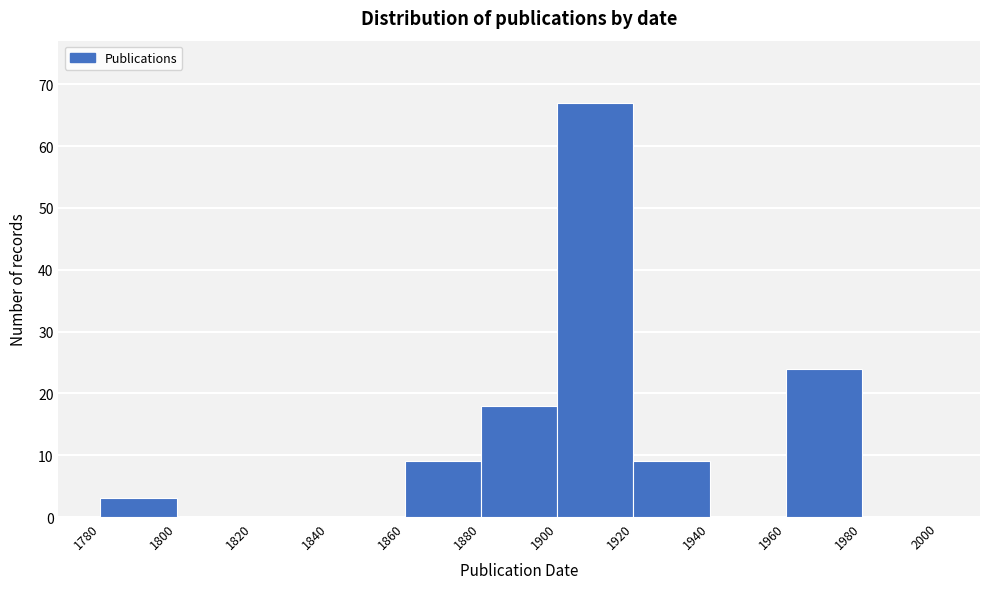

What is the height of the bar covering 1860 to 1880 on the x-axis? The values are not printed on the chart, so give them approximately, as read against the axis.

9